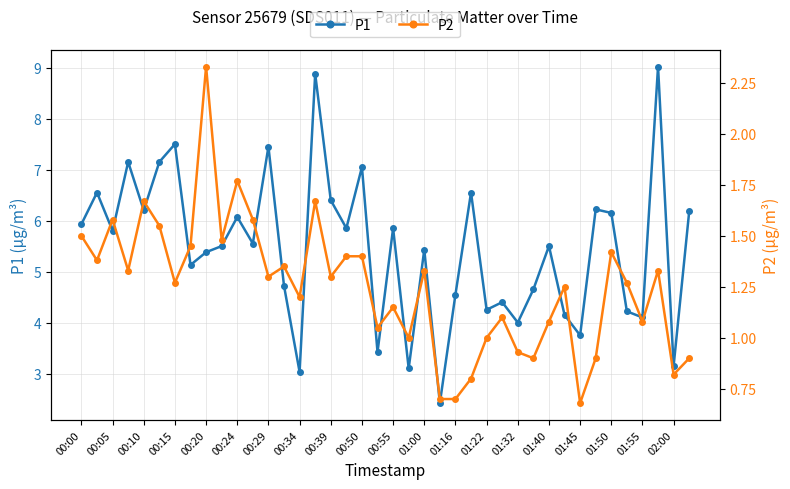

What is the minimum value for P1?

2.4